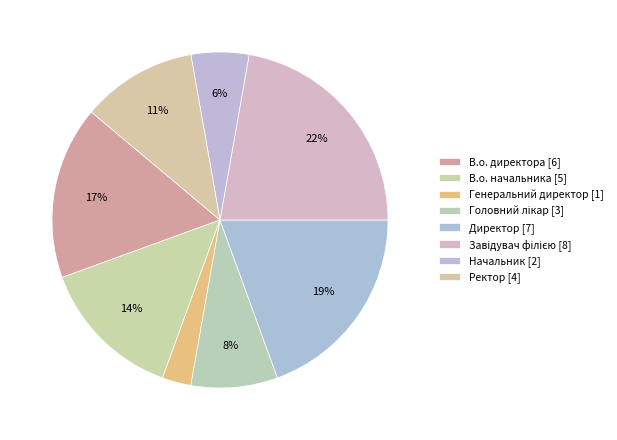

What is the change in value from В.о. директора to Директор?

+1